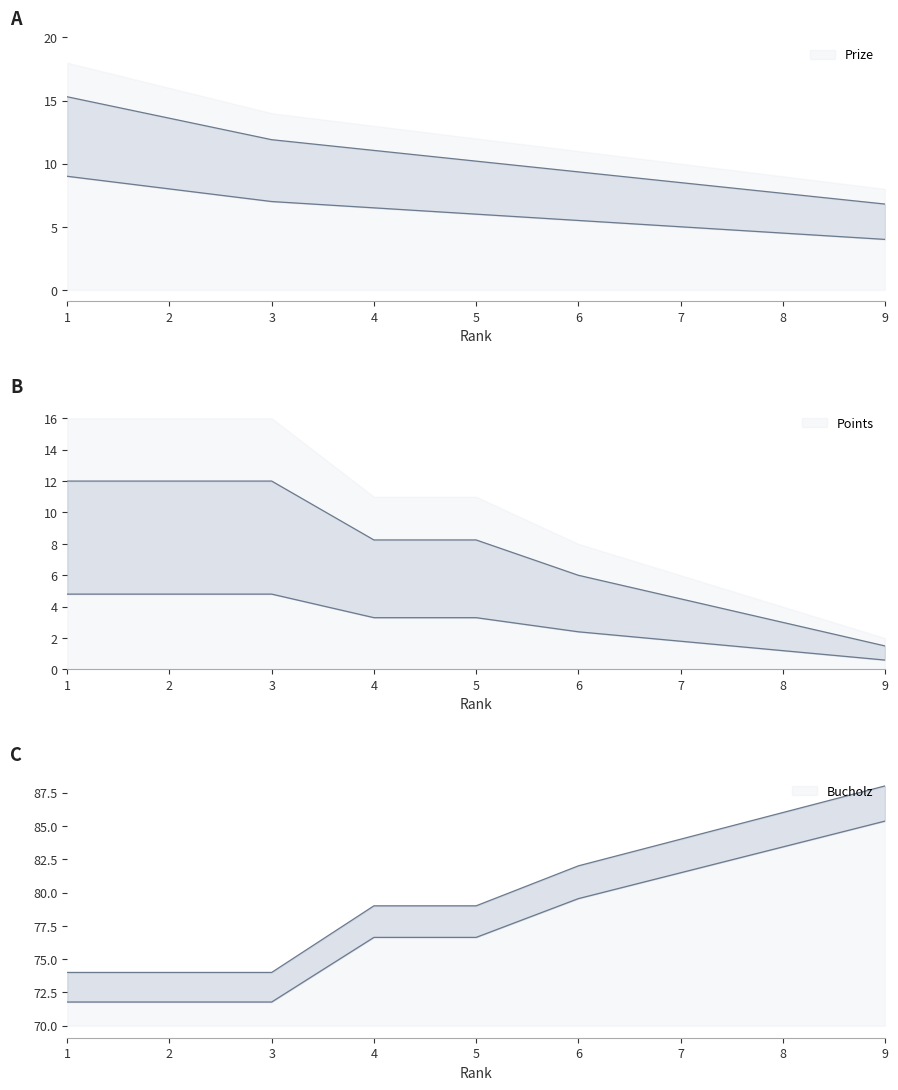

How many lines are shown in the chart?

3